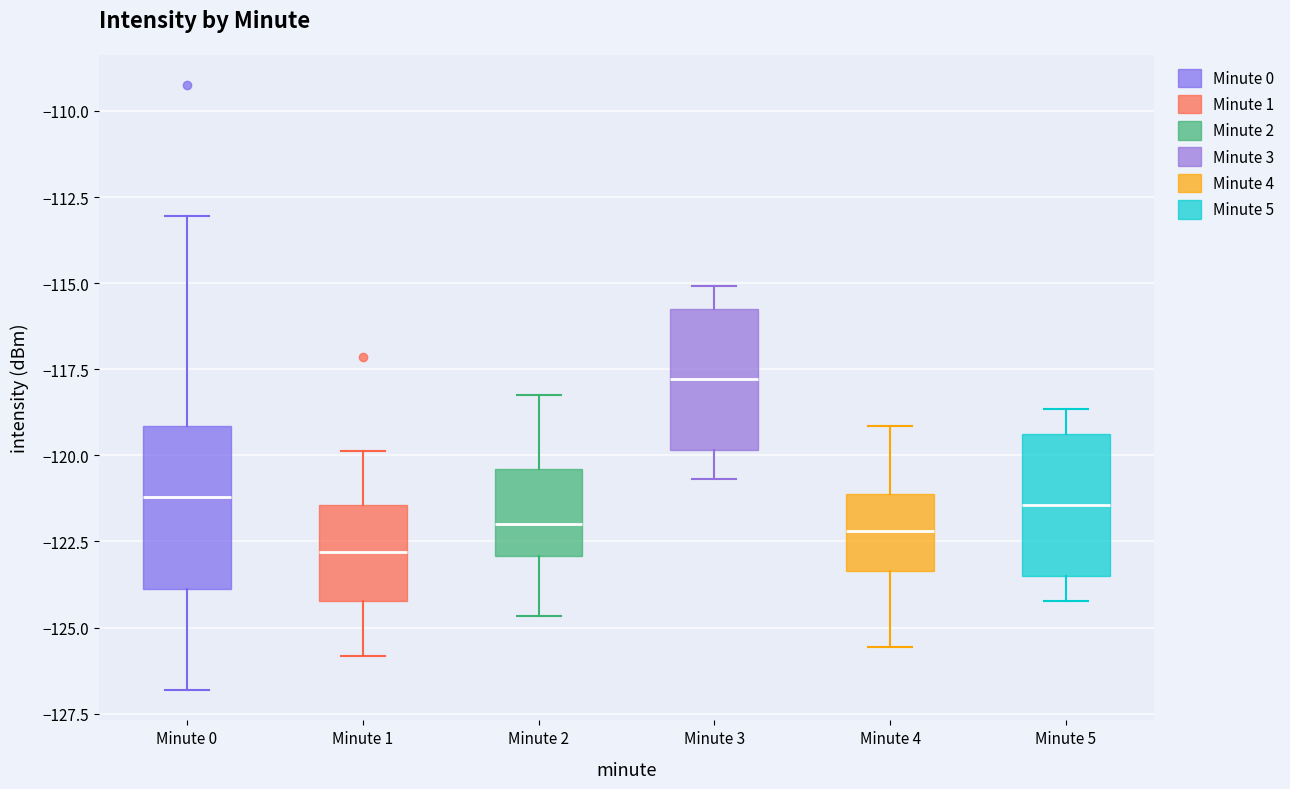

Where is the lower edge of the box for Minute 2 on the y-axis? The values are not printed on the chart, so give them approximately, as read against the axis.

-123.0